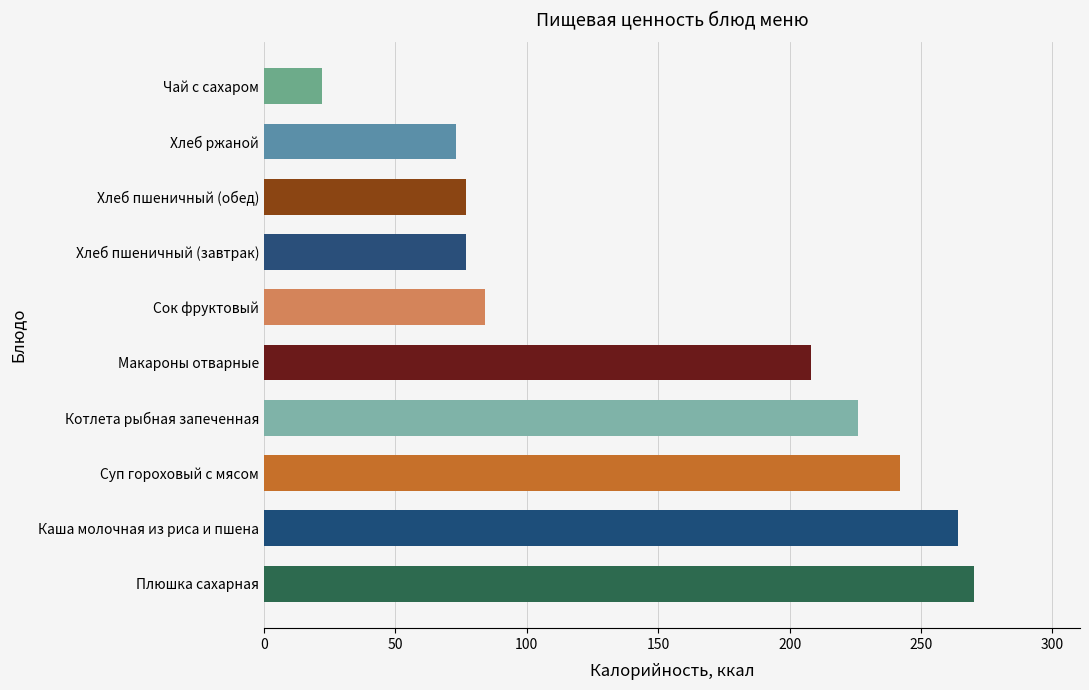

True or false: the data shows 36 at Хлеб пшеничный (завтрак).

False